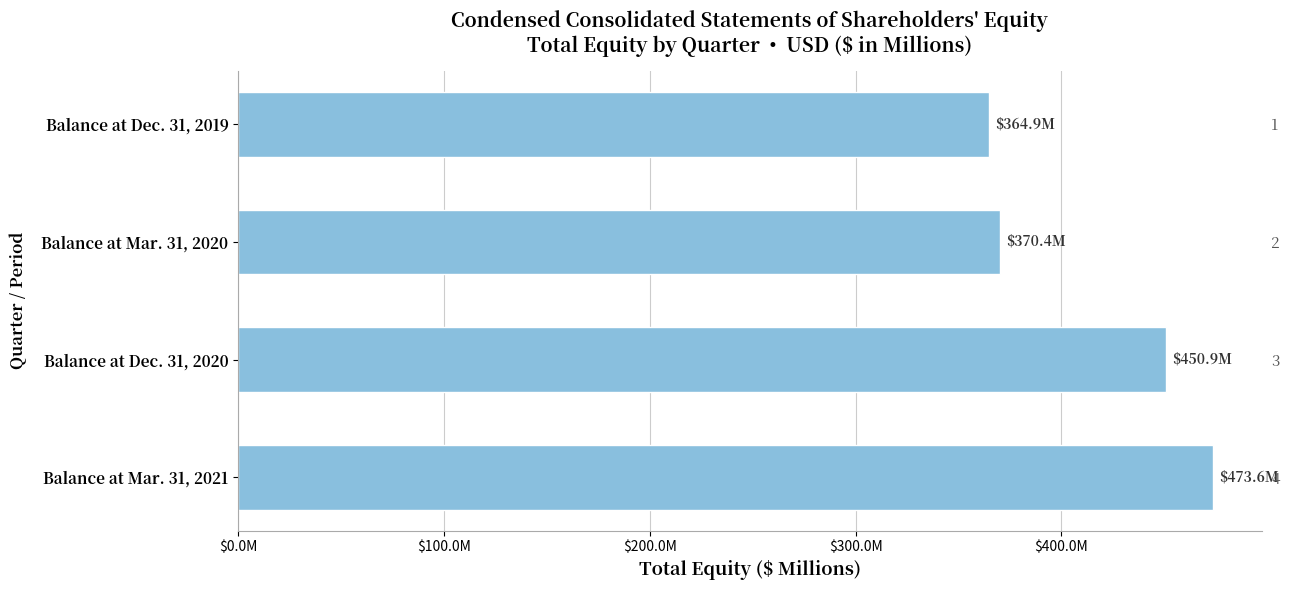

Reading left to right, what are all the values shown in this chart?

364.9	370.4	450.9	473.6